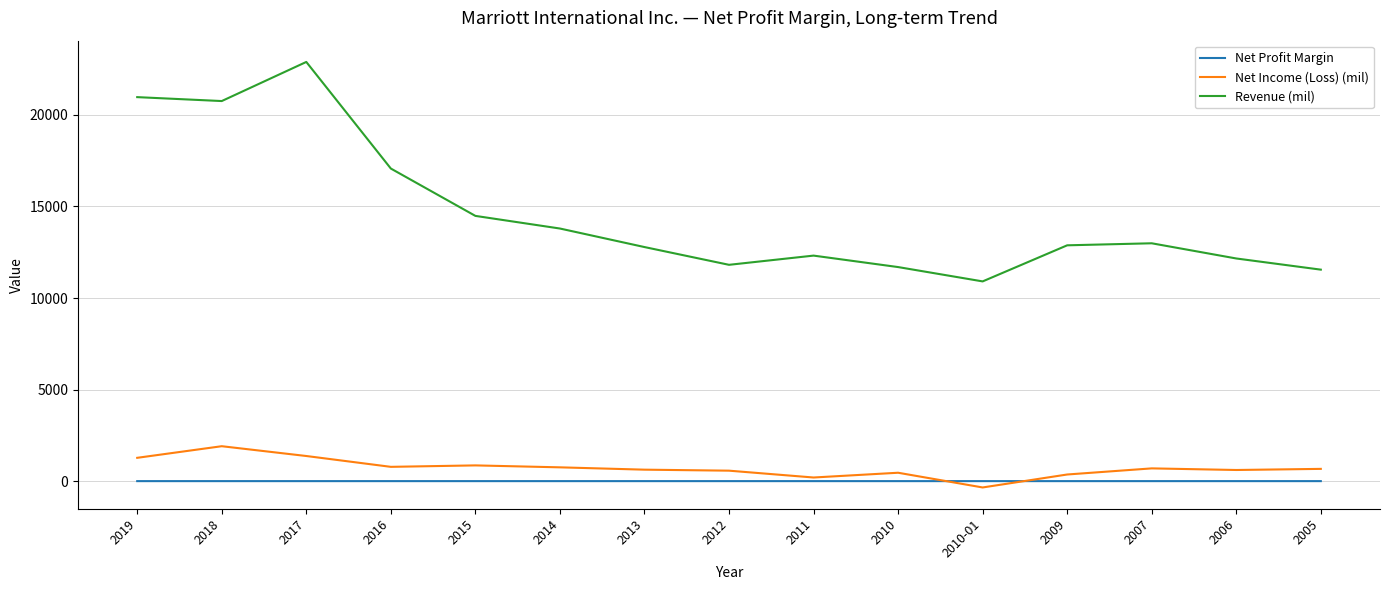

True or false: Net Income (Loss) (mil) and Revenue (mil) cross at least once.

False